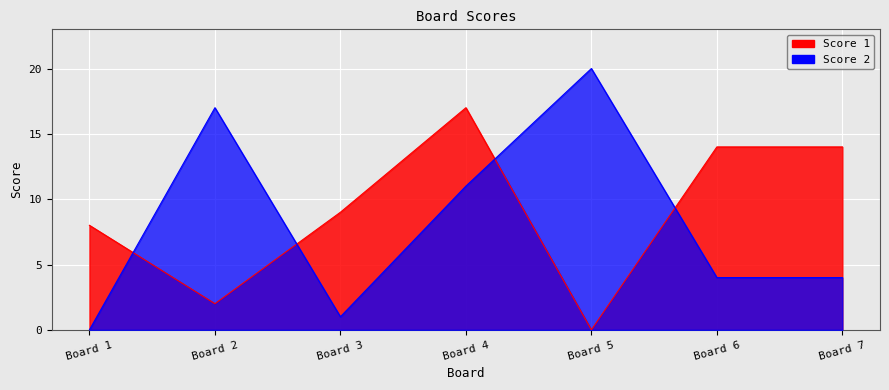

How many data points in Score 2 are less than 4?

2